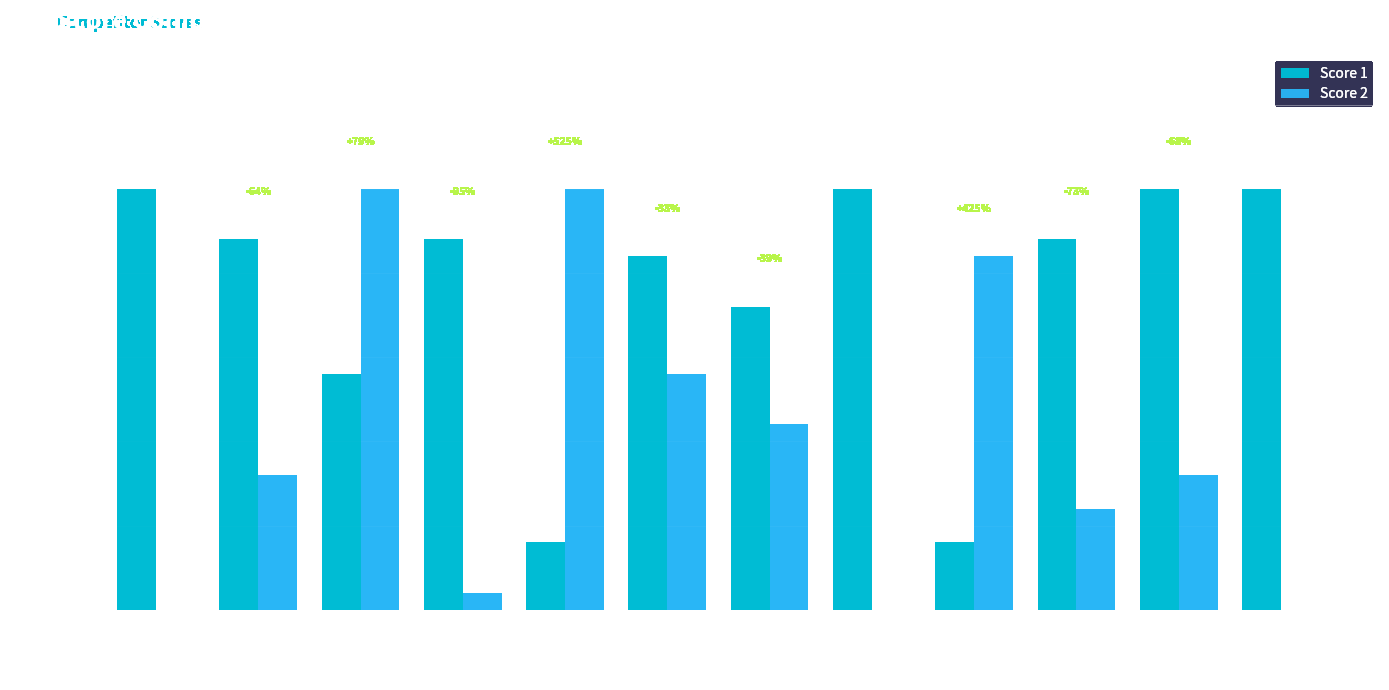

True or false: Score 1 has a value of 4 at Board 3.

False